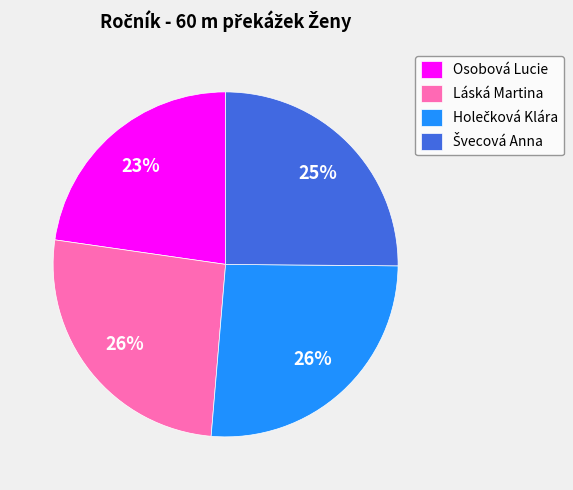

Between Láská Martina and Osobová Lucie, which is larger?

Láská Martina